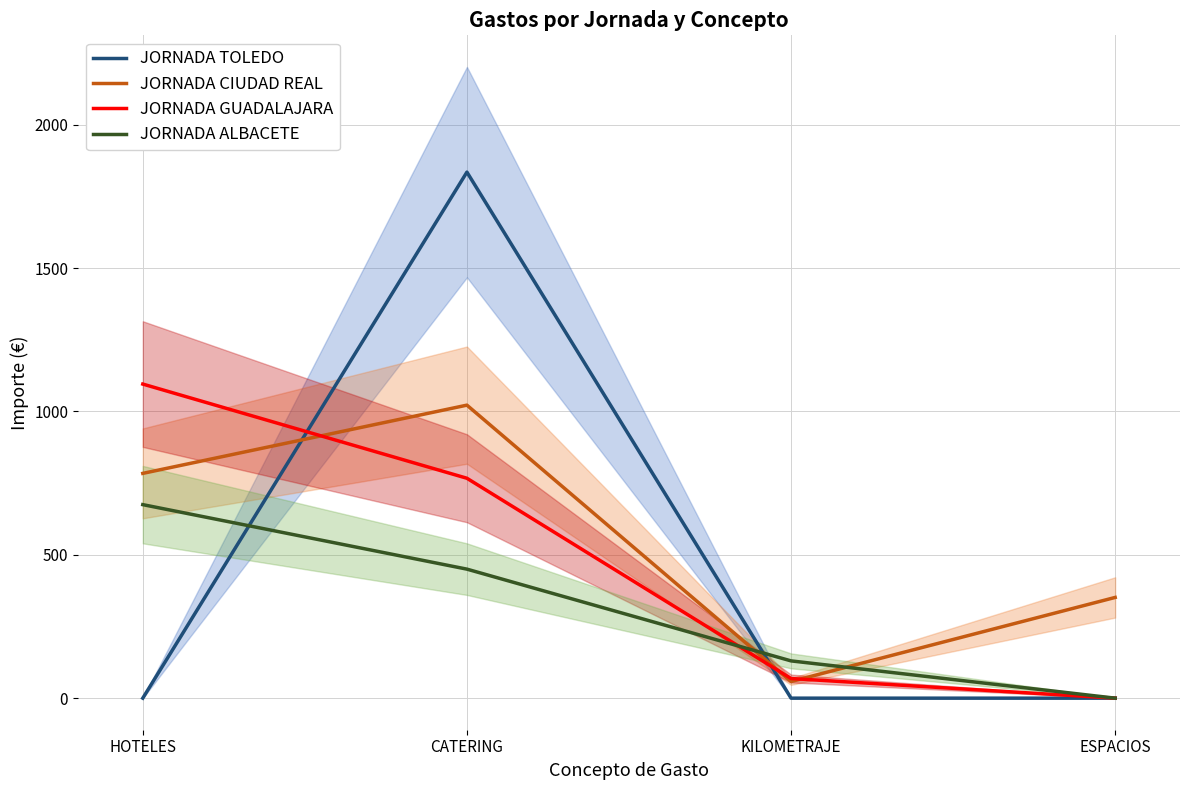

After their last crossing, which series has the higher values: JORNADA ALBACETE or JORNADA GUADALAJARA?

JORNADA ALBACETE